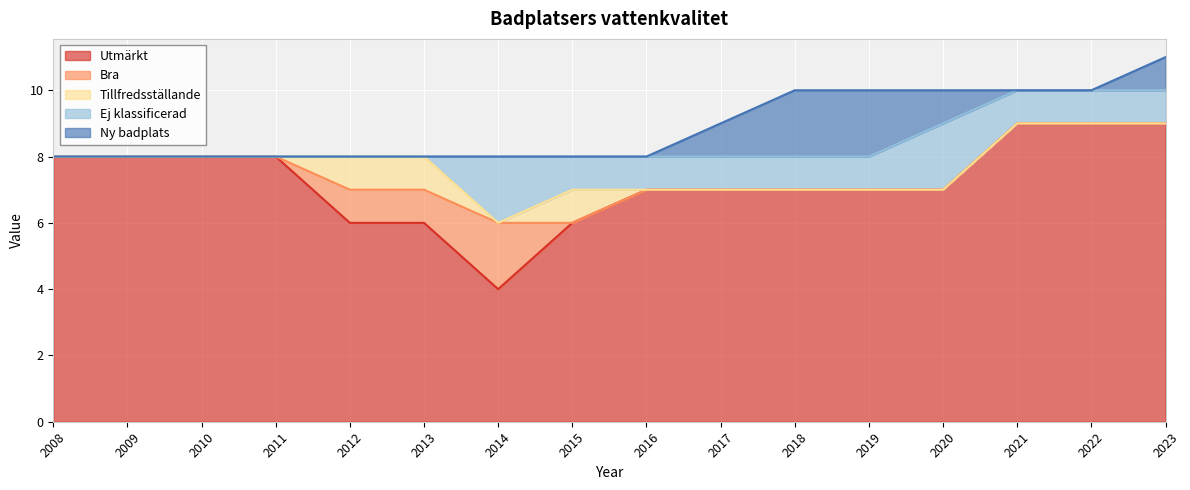

True or false: Bra and Ej klassificerad intersect in this chart.

False